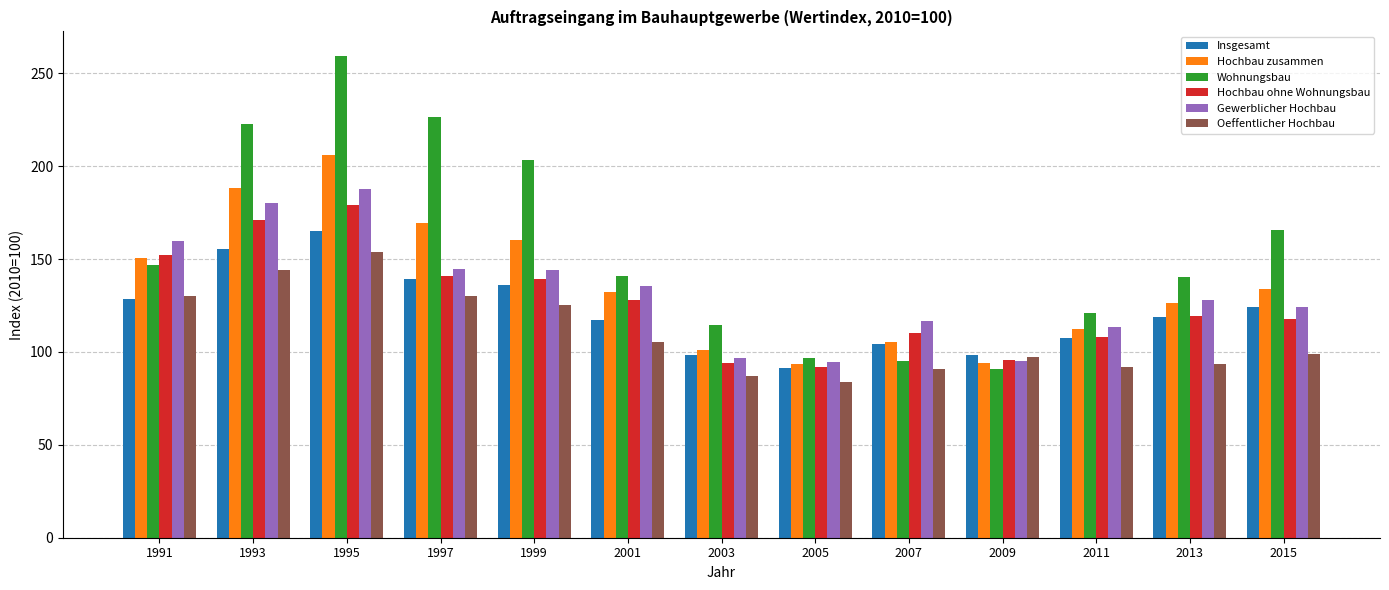

What is the sum of the Insgesamt values at 2001 and 1991?

245.9